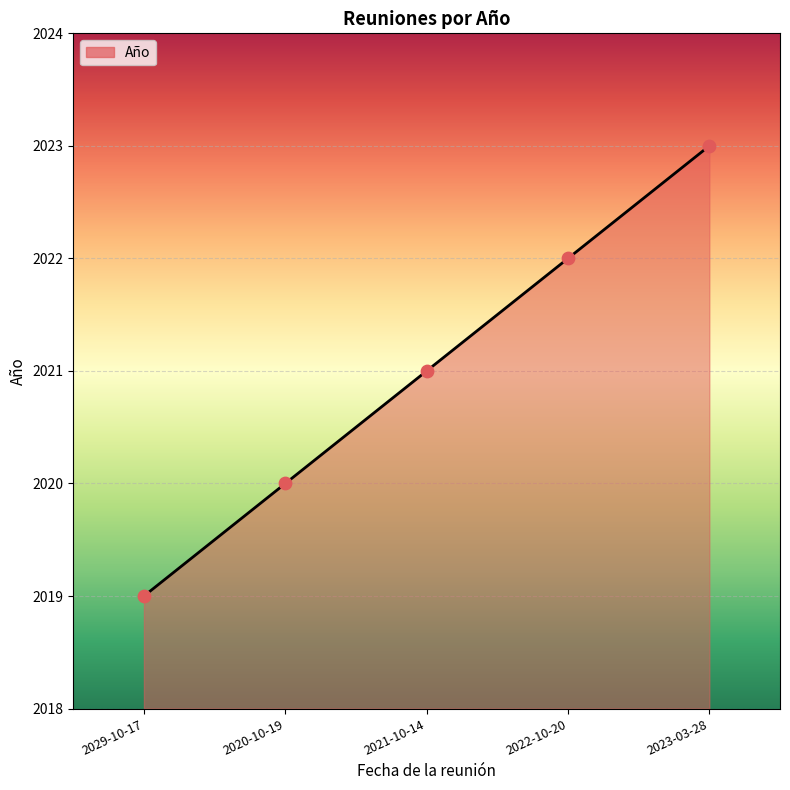

What is the ratio of the value at 2023-03-28 to the value at 2022-10-20?

1.0